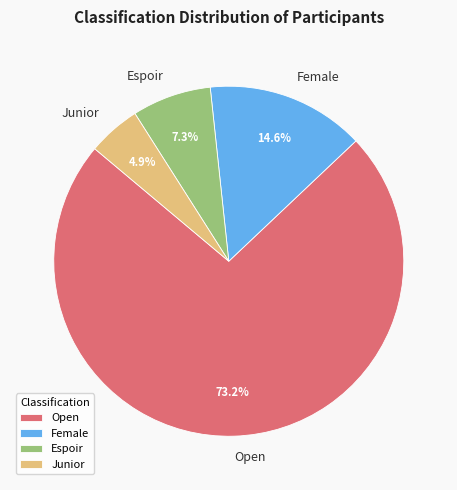

To the nearest percent, what is the combined percentage of Junior and Female?

20%